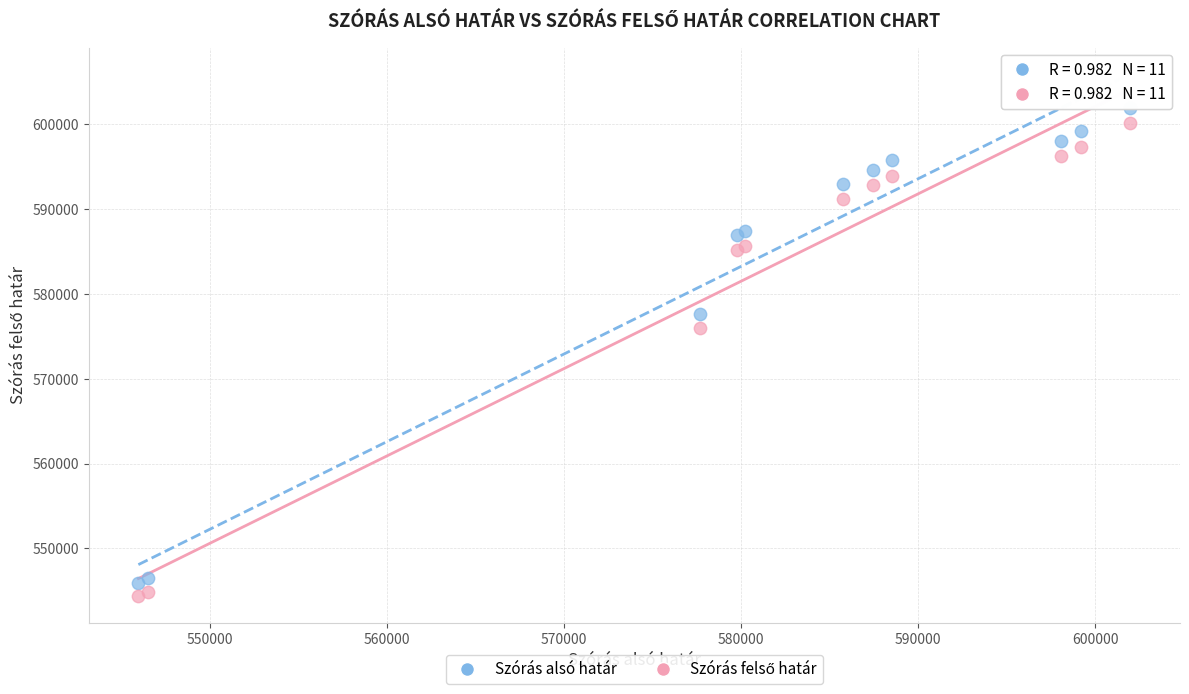

Which series has the largest Y range (max minus min)?

Szórás alsó határ